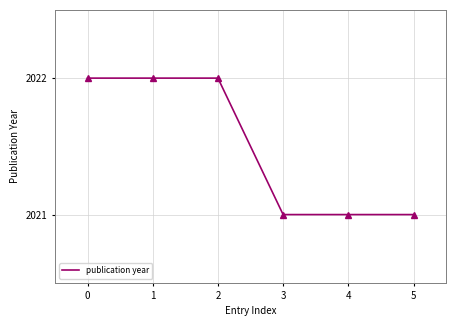

Approximately how many times larger is the value at 3 compared to 0?

1.0